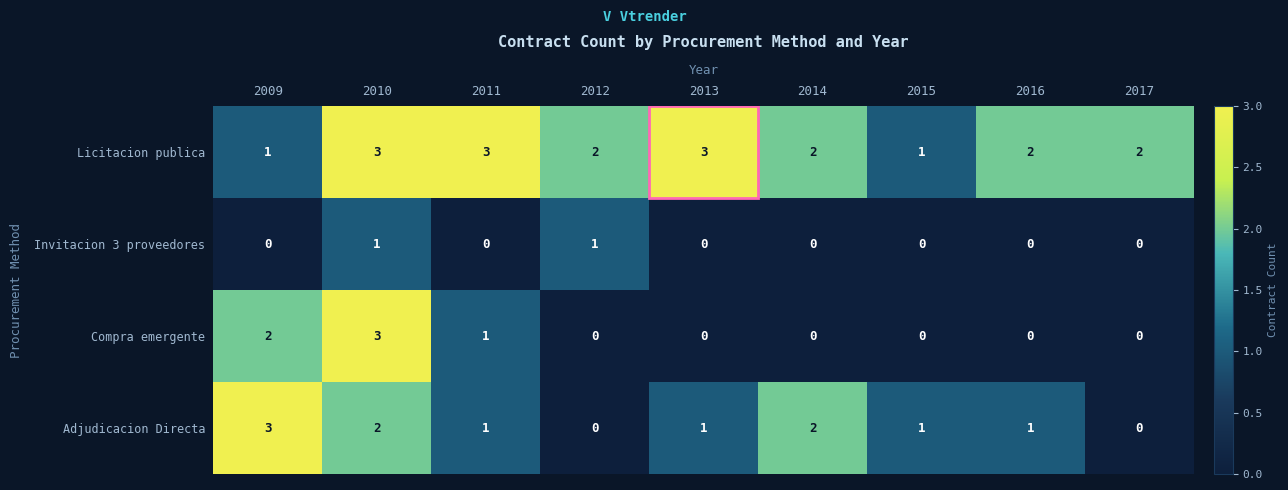

The value of Adjudicacion Directa at 2012 is 2. True or false?

False